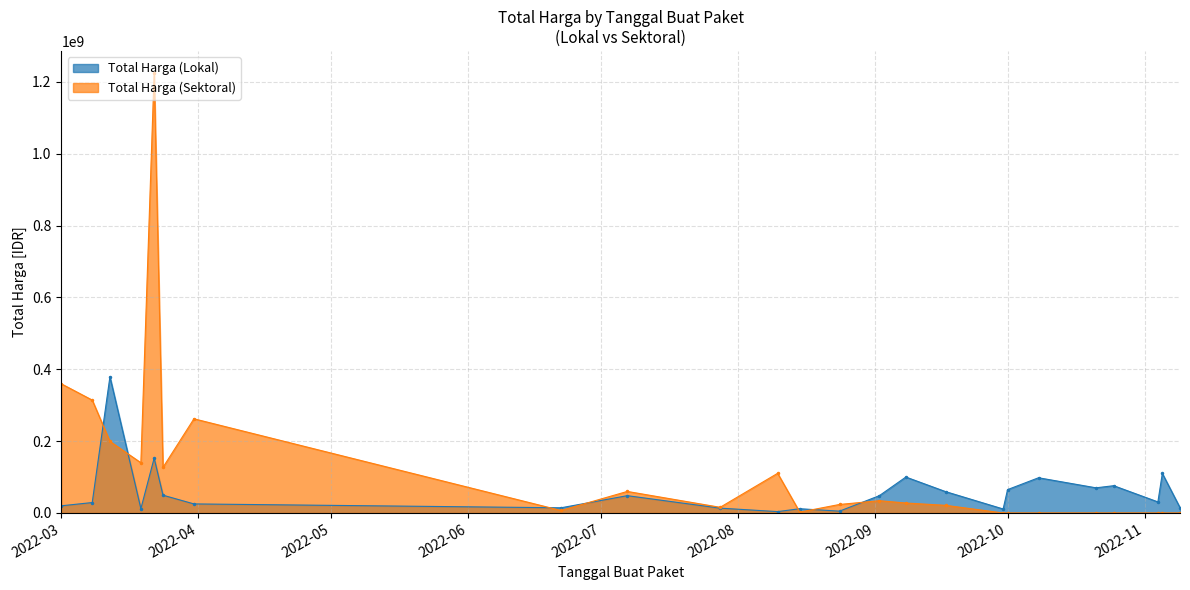

True or false: Total Harga (Lokal) and Total Harga (Sektoral) intersect in this chart.

True